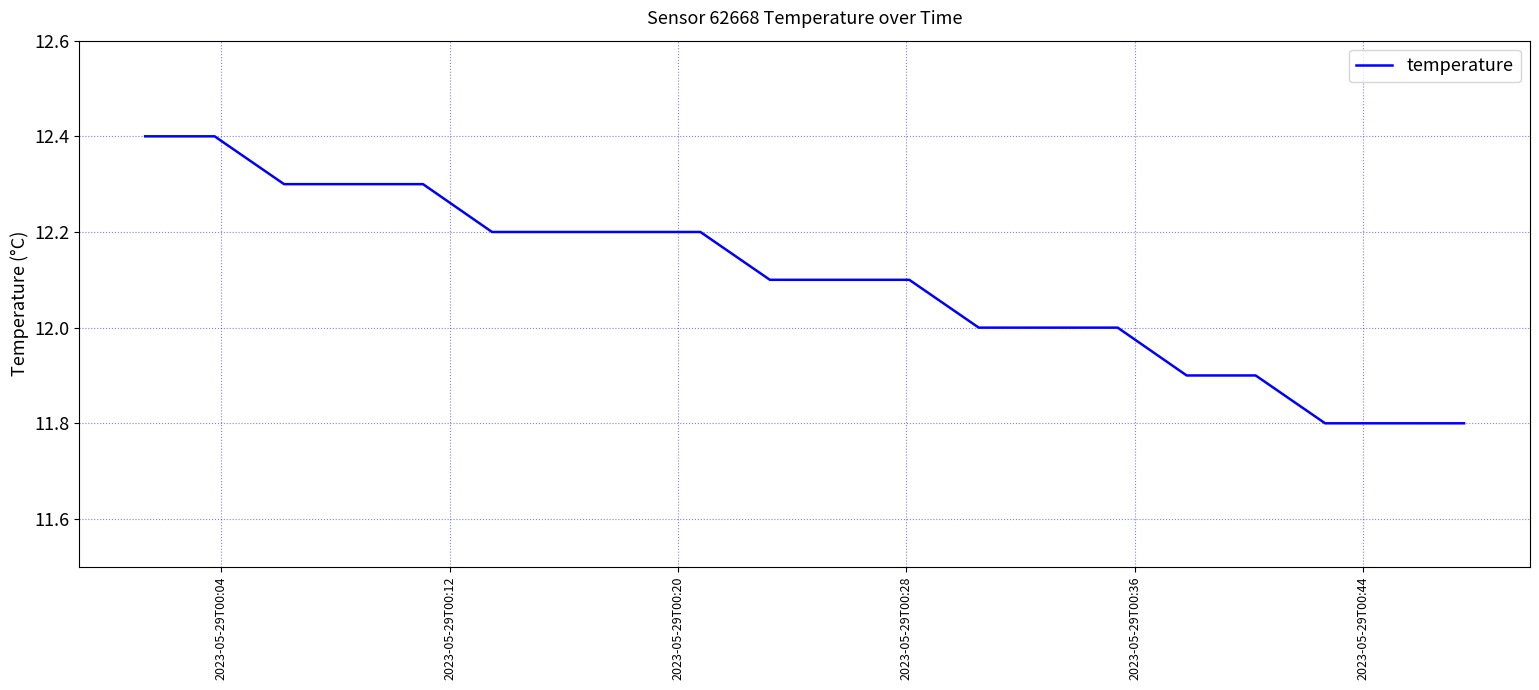

What is the difference between the maximum and minimum values?

0.6